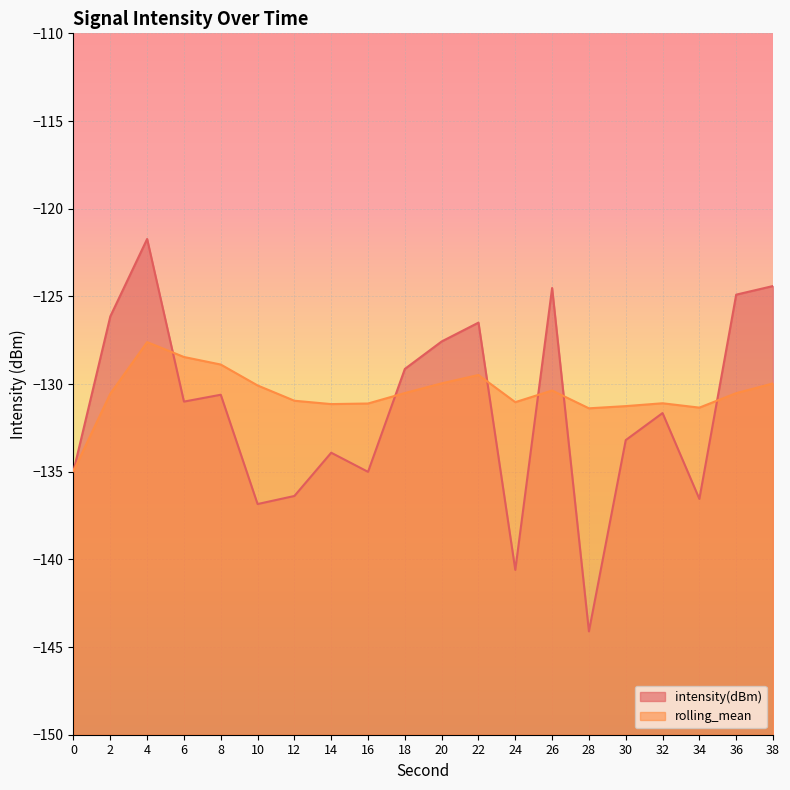

What are all the series names shown in the legend?

intensity(dBm), rolling_mean